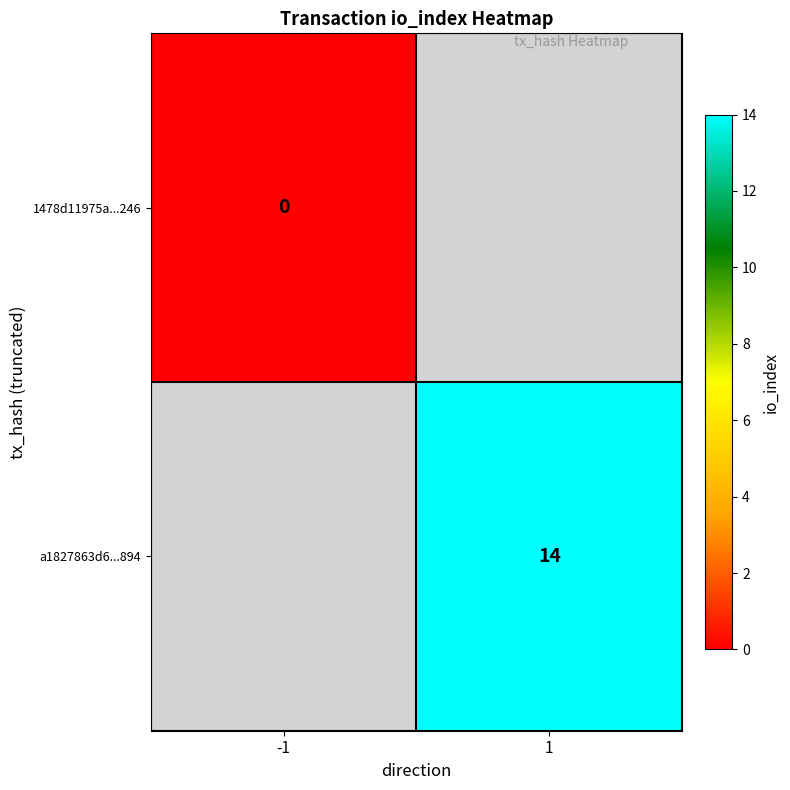

Which label corresponds to the smallest value in the chart?

-1